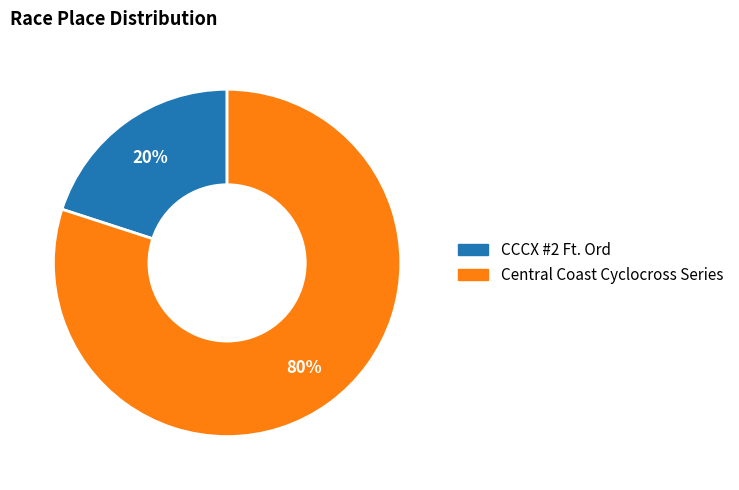

To the nearest percent, what is the difference between the Central Coast Cyclocross Series and CCCX #2 Ft. Ord slice percentages?

60%